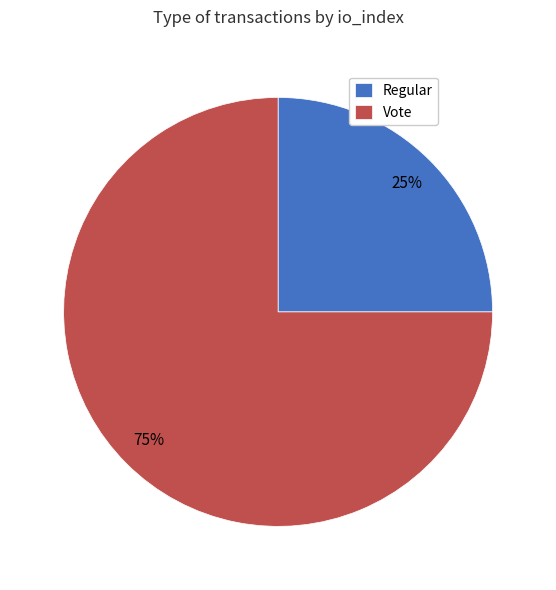

Is Regular the majority of the pie?

No